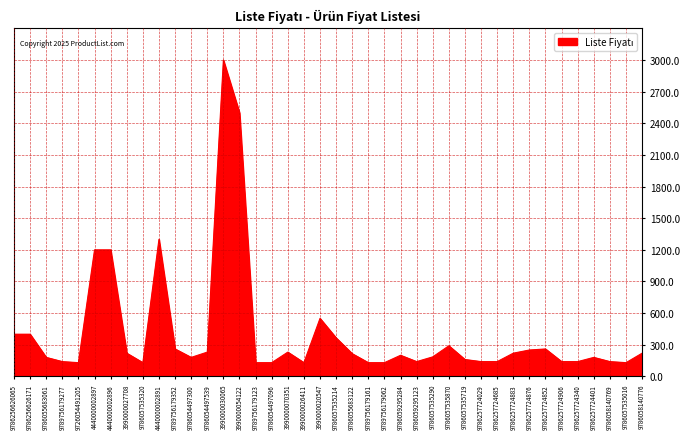

What is the change in value from 3990000030065 to 9786058140769?

-2860